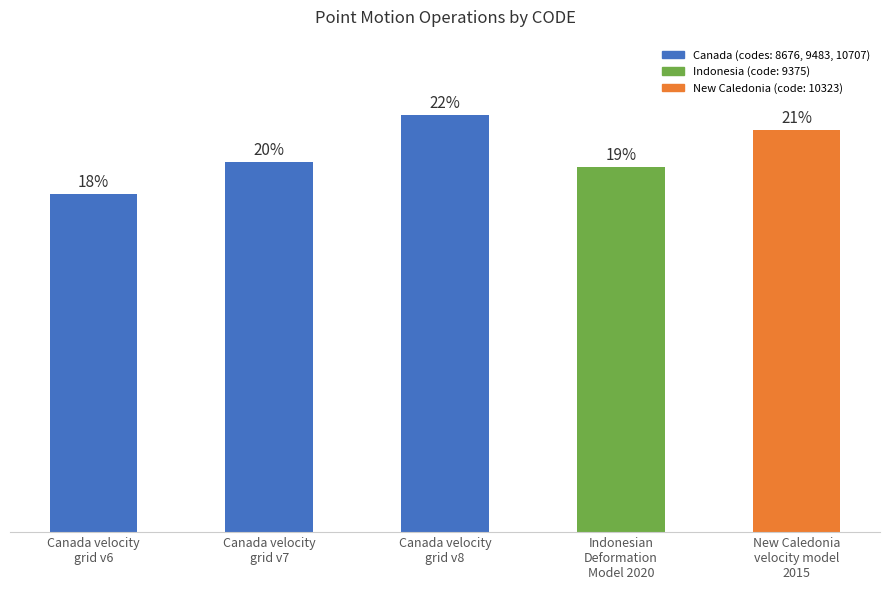

What is the label of the 4th bar from the right?

Canada velocity
grid v7